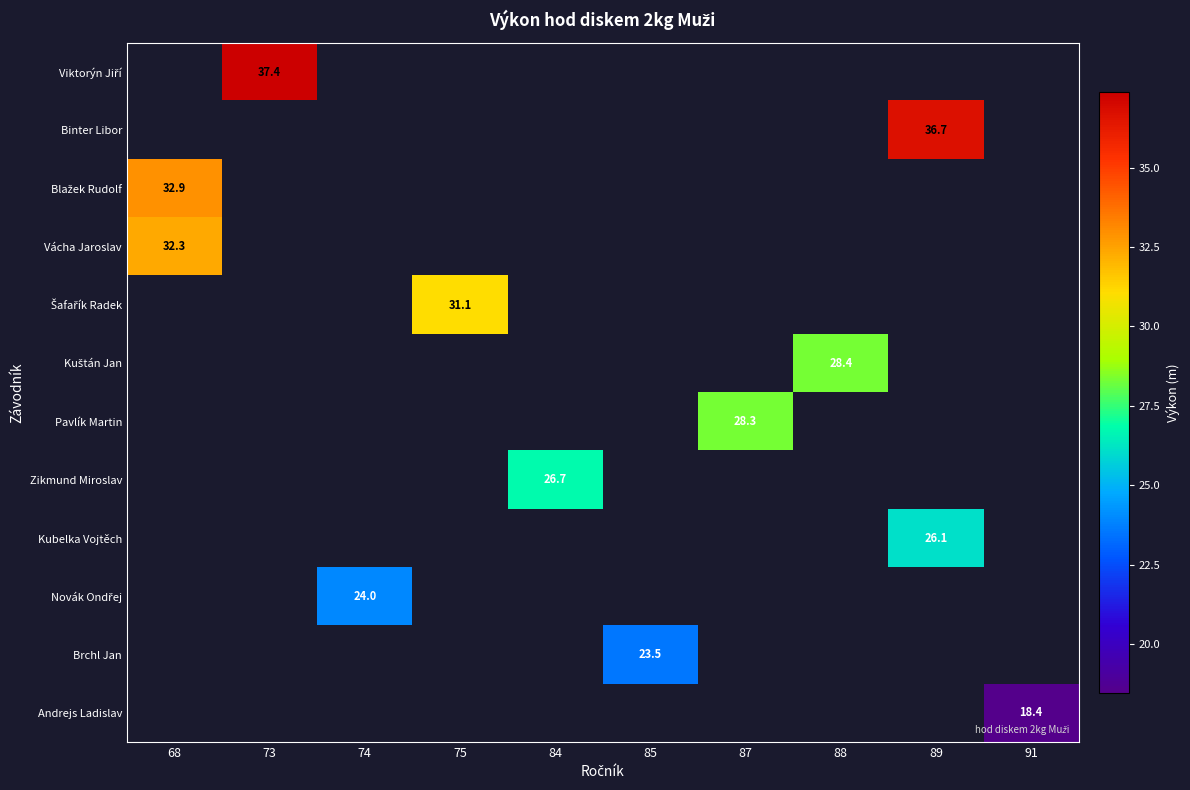

The Brchl Jan series shows 34.5 at 85. True or false?

False